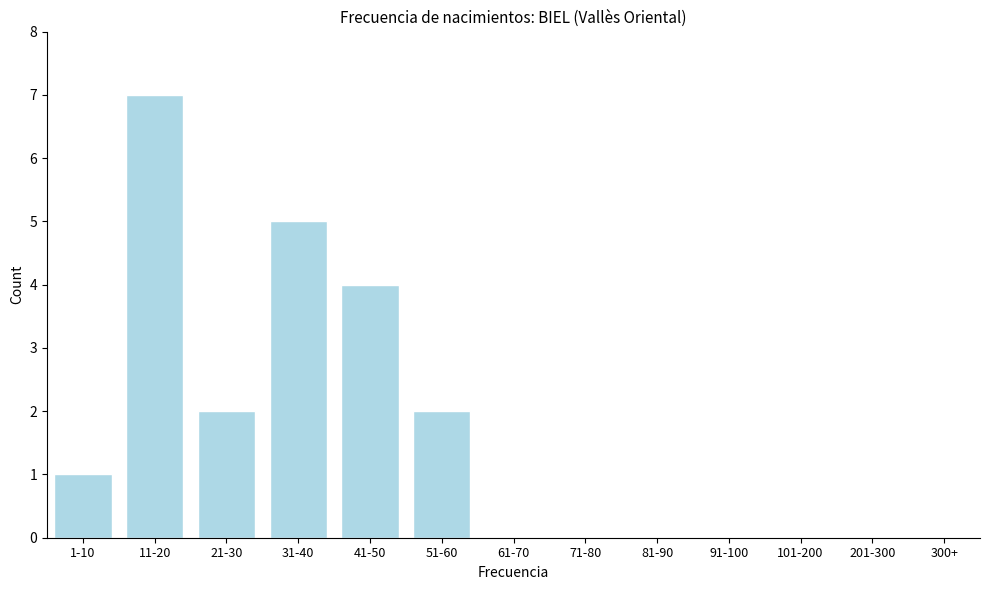

Reading left to right, what are all the values shown in this chart?

1-10=1	11-20=7	21-30=2	31-40=5	41-50=4	51-60=2	61-70=0	71-80=0	81-90=0	91-100=0	101-200=0	201-300=0